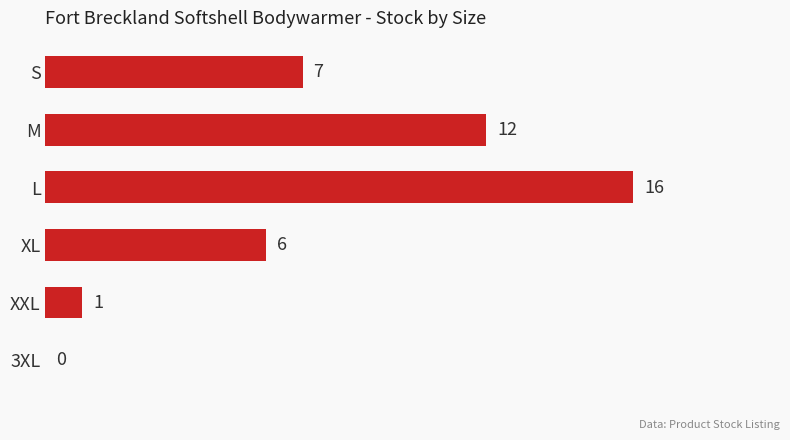

True or false: the data shows 8 at M.

False